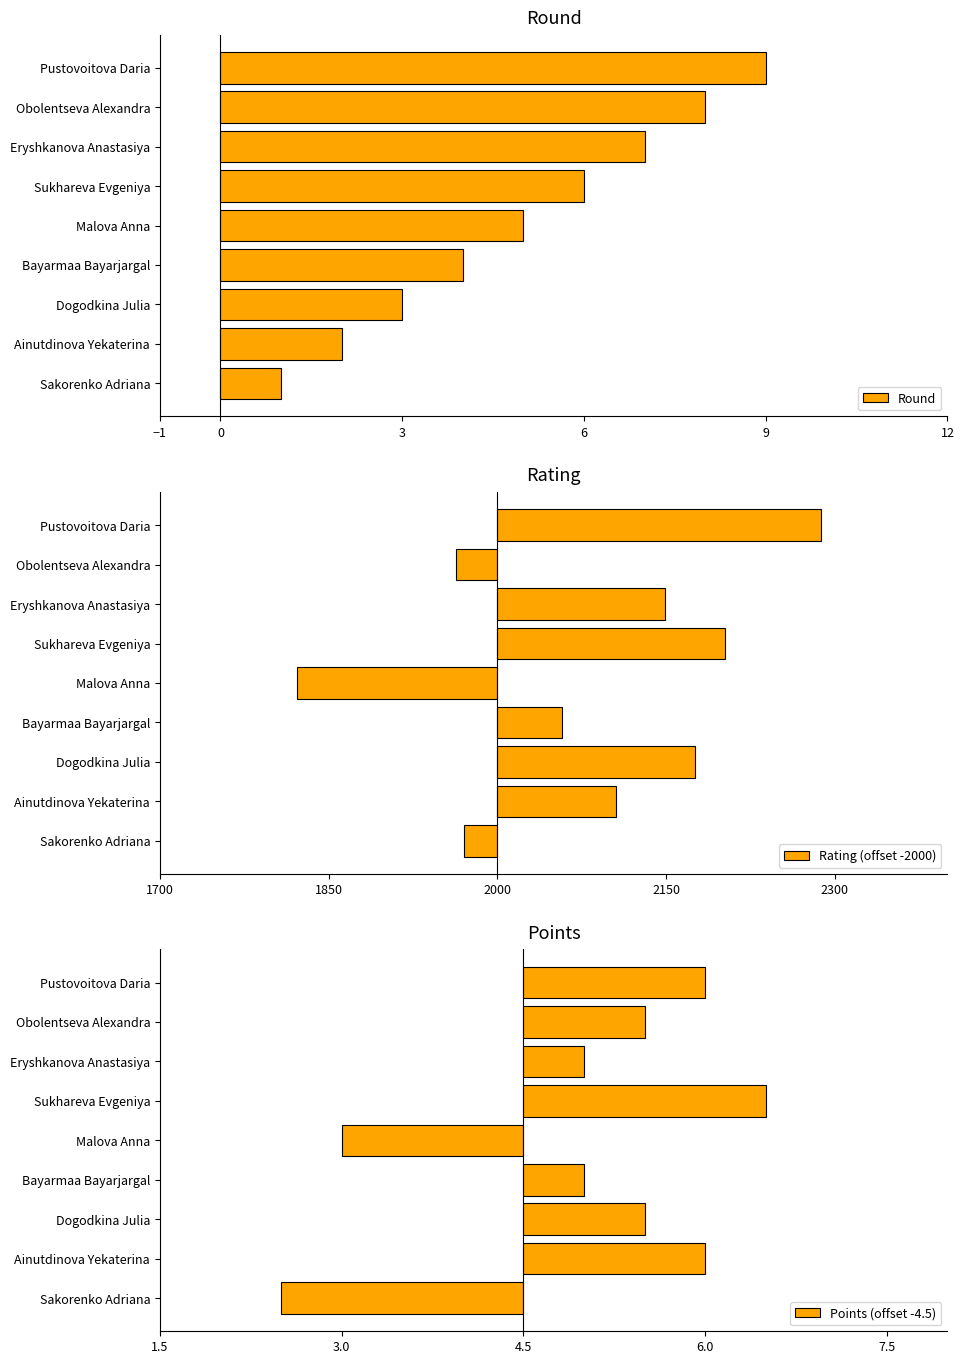

What value does the Round series have at Eryshkanova Anastasiya?

7